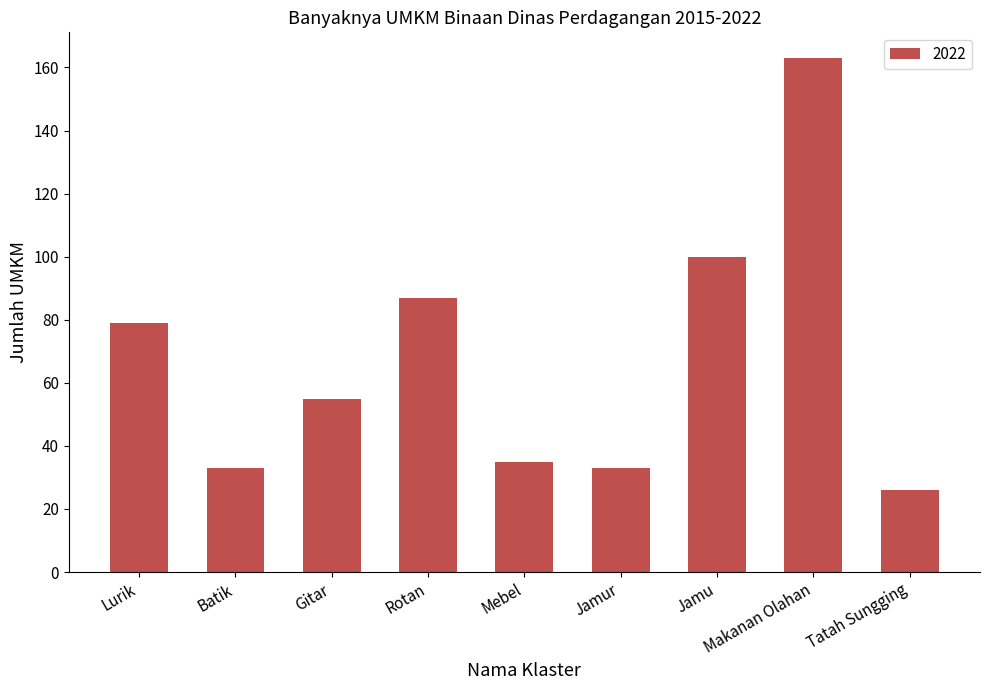

What is the sum of all values?

611